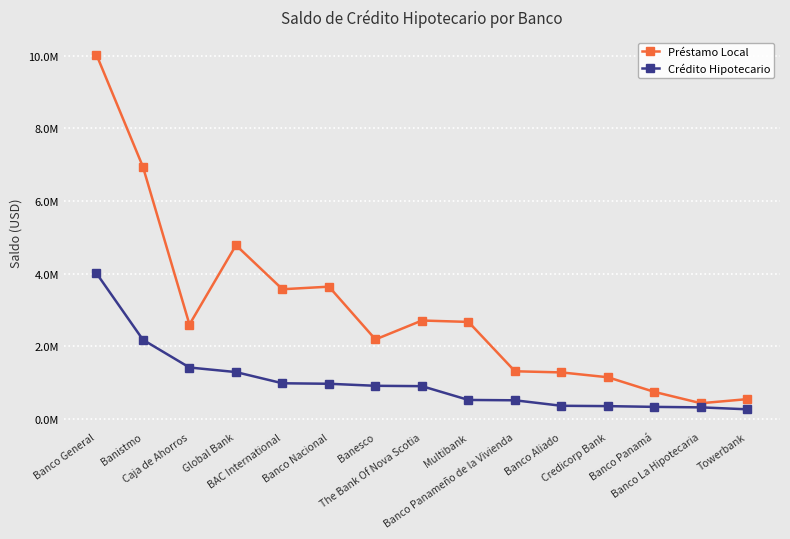

At which label does Préstamo Local reach its peak?

Banco General